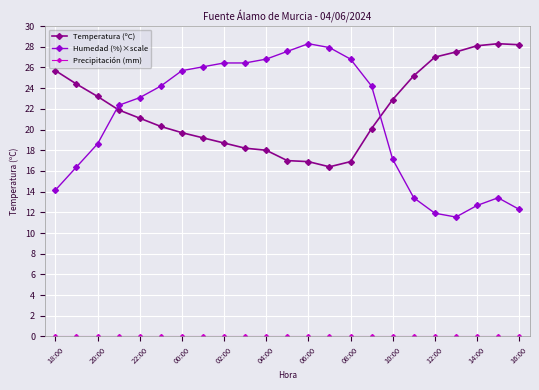

True or false: Temperatura (ºC) and Humedad (%)×scale intersect in this chart.

True